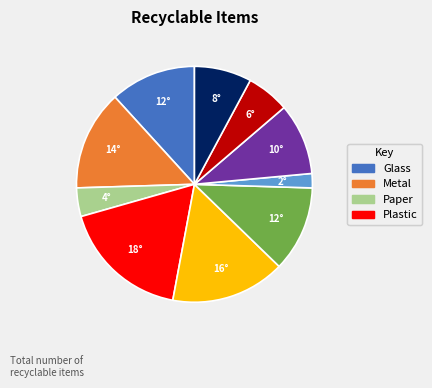

Is there any slice that represents more than half of the pie?

No